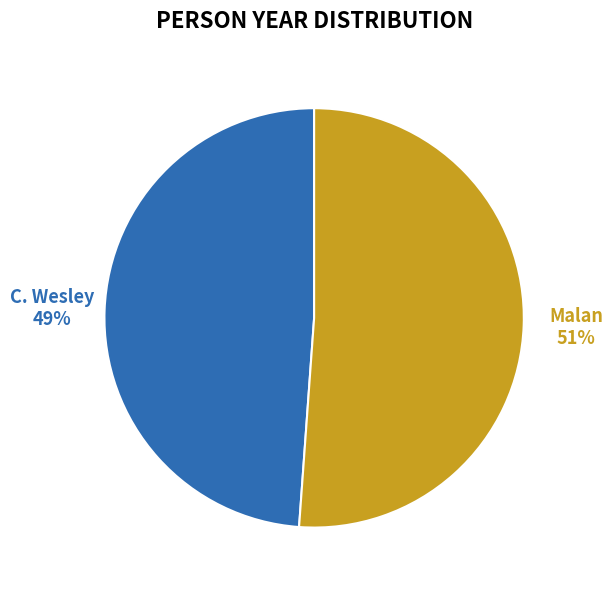

To the nearest percent, what portion does Malan represent?

51%